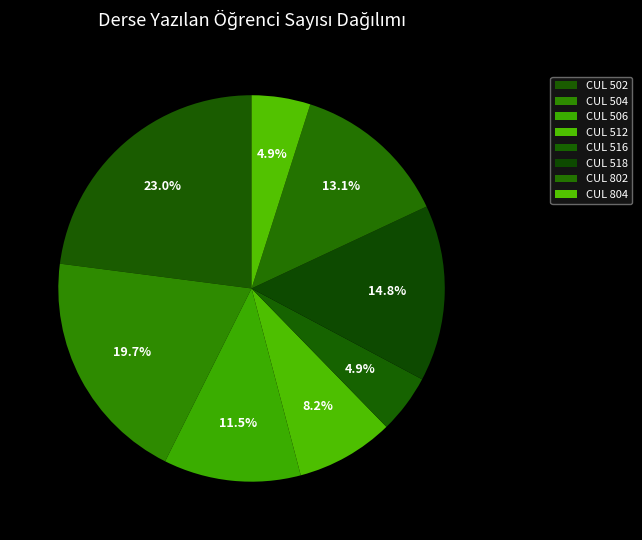

How many slices are in this pie chart?

8